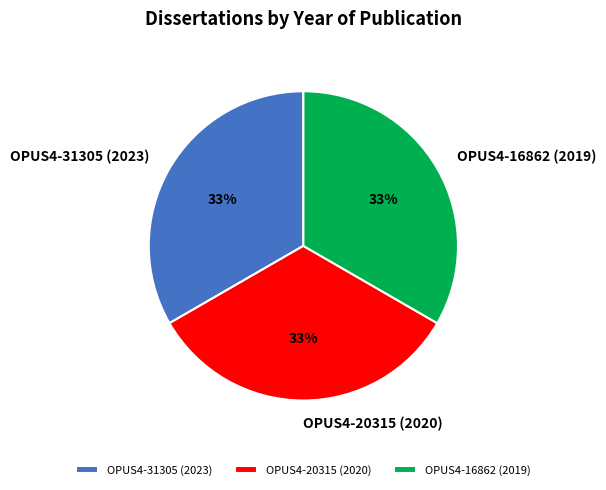

What percentage is the OPUS4-20315 (2020) slice, to the nearest percent?

33%